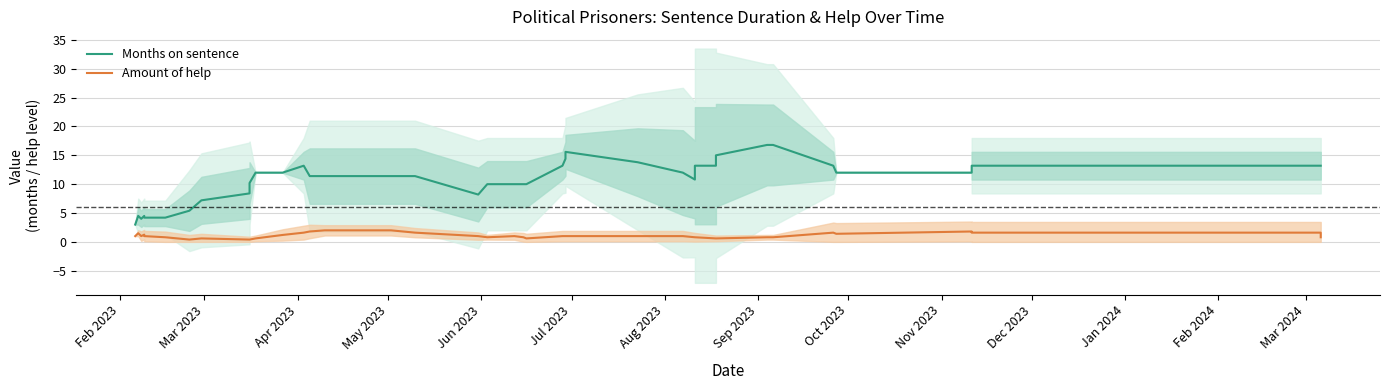

How many values in the Months on sentence series exceed 11?

23